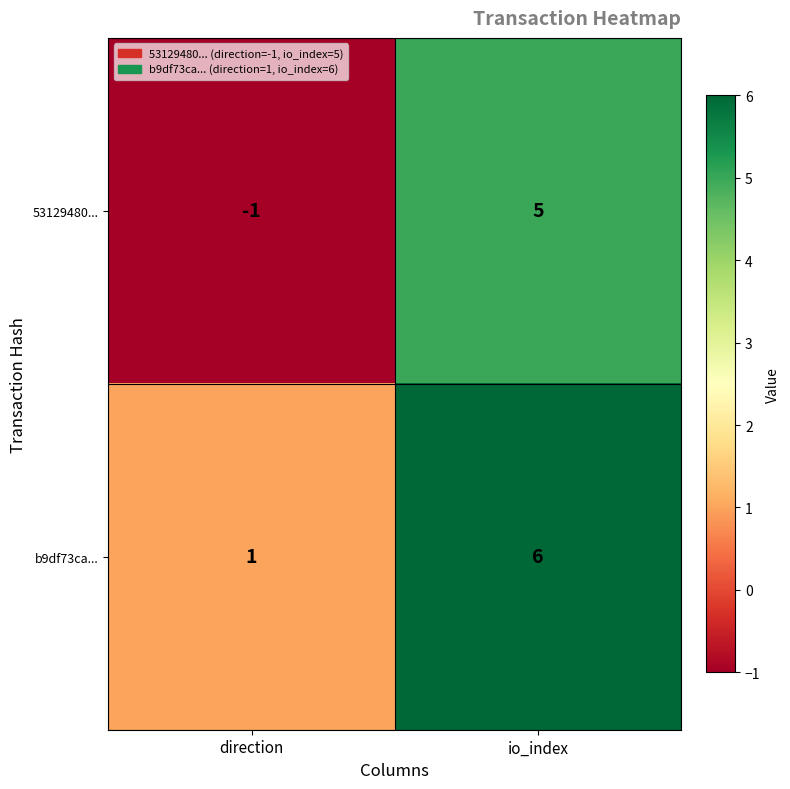

Rank the series at direction from lowest to highest value.

53129480..., b9df73ca...